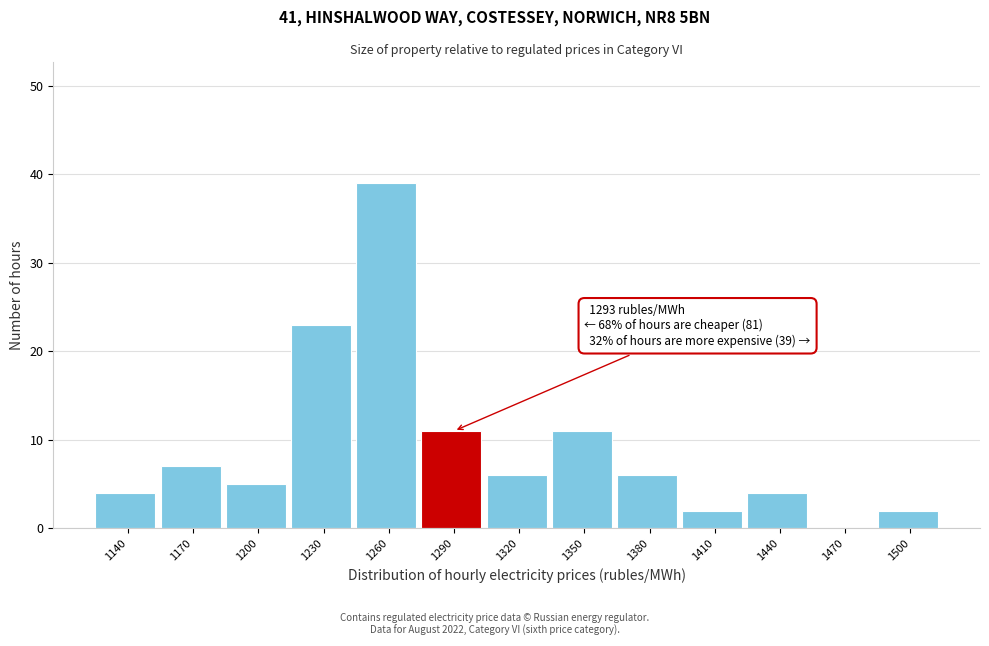

Reading left to right, transcribe all the data shown in this chart.

1140=4	1170=7	1200=5	1230=23	1260=39	1290=11	1320=6	1350=11	1380=6	1410=2	1440=4	1470=0	1500=2